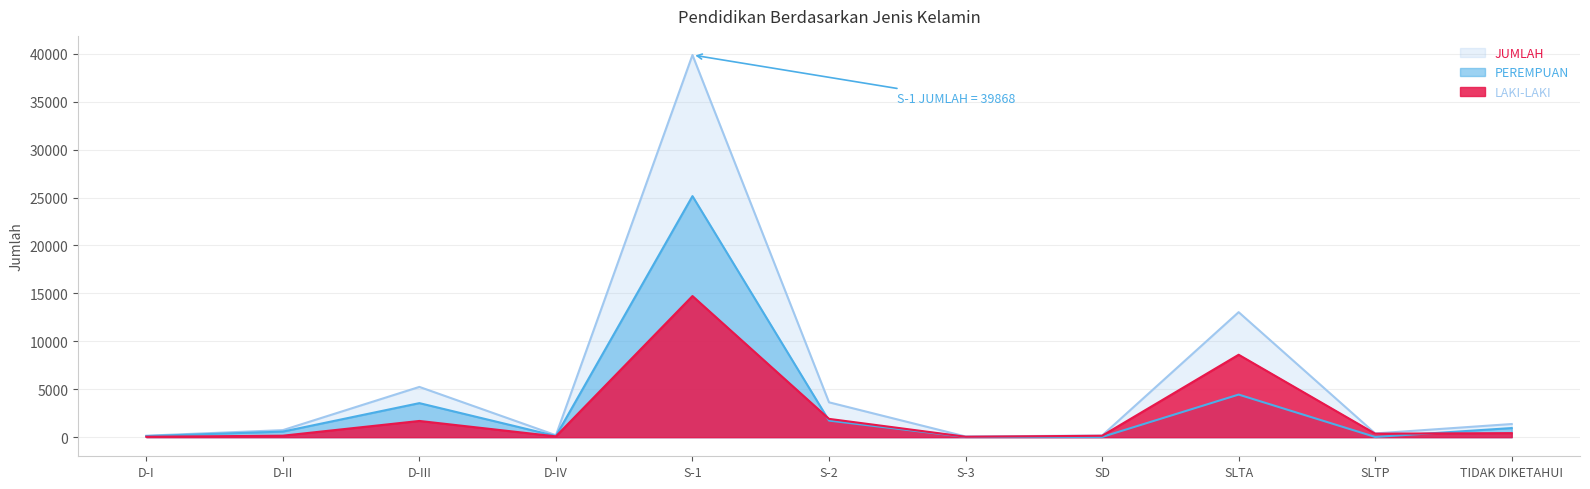

At which category does the chart reach its minimum across all series?

SD